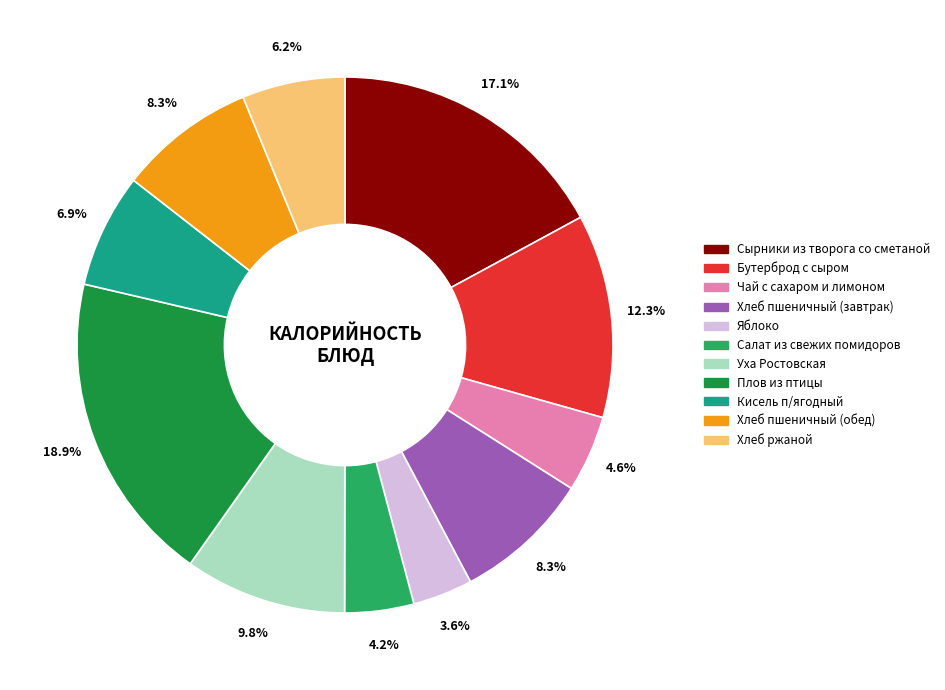

To the nearest percent, what is the difference between the largest and smallest slice percentages?

15%